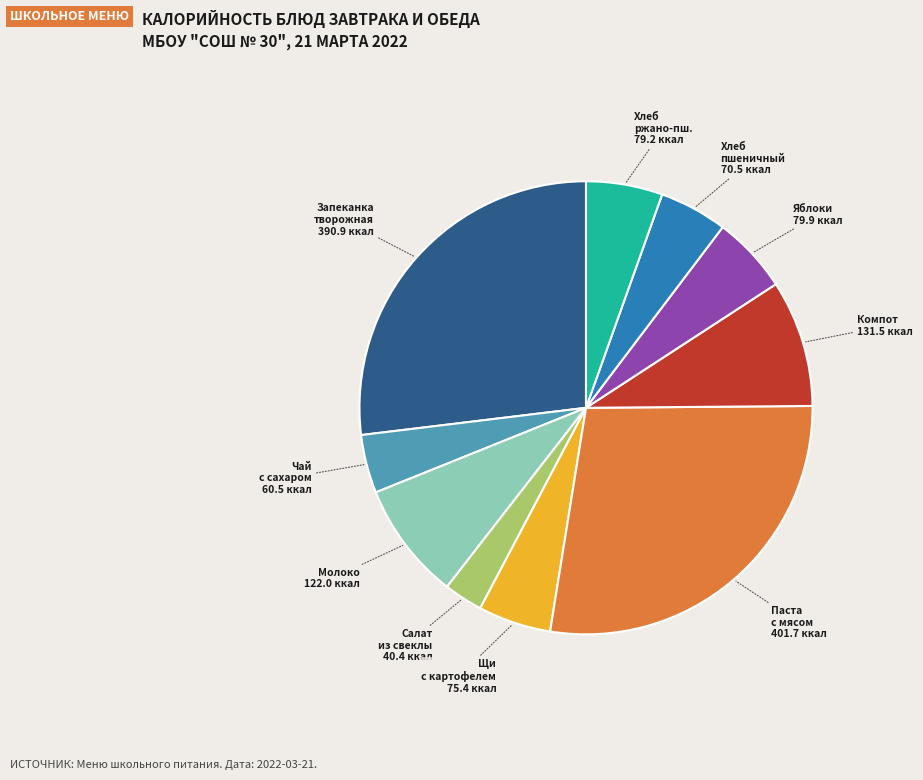

Is there a majority slice in this chart?

No